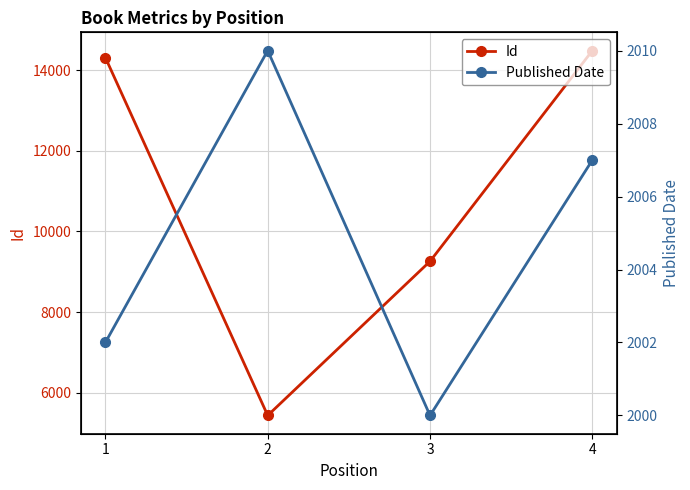

Between 1 and 2, which series saw the biggest shift?

Id